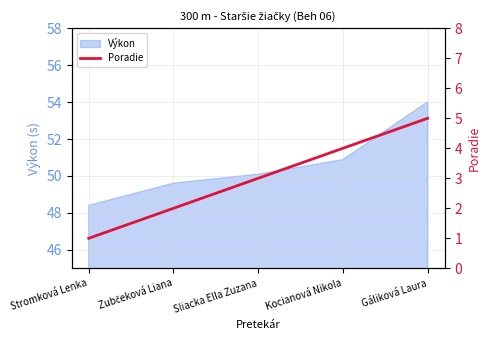

Read the Výkon value at Stromková Lenka.

48.4